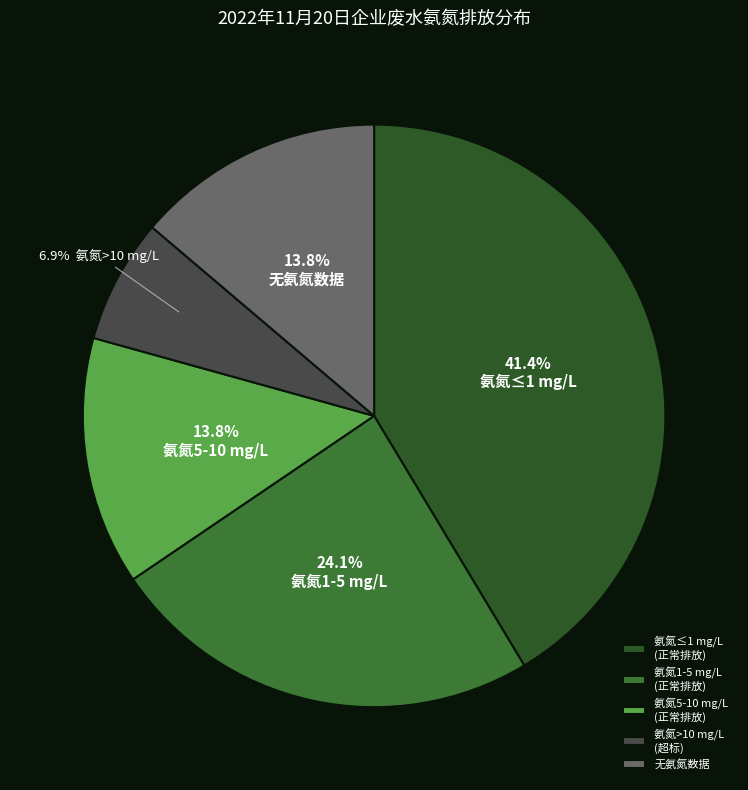

How many segments does this pie chart have?

5